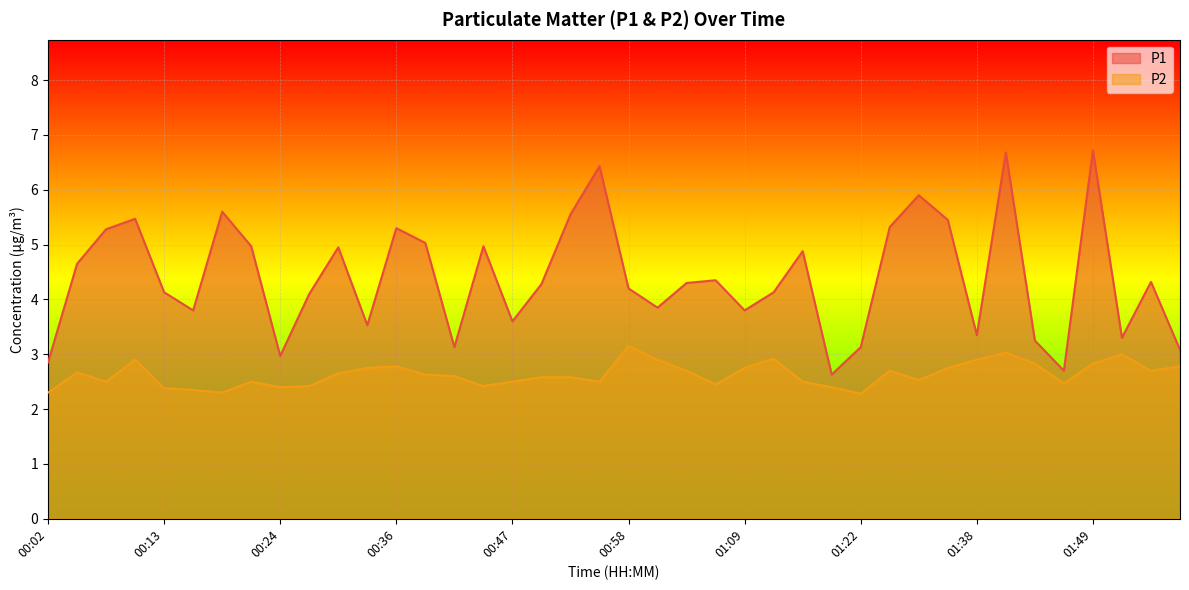

What is the difference between the P2 values at 00:55 and 01:04?

0.2